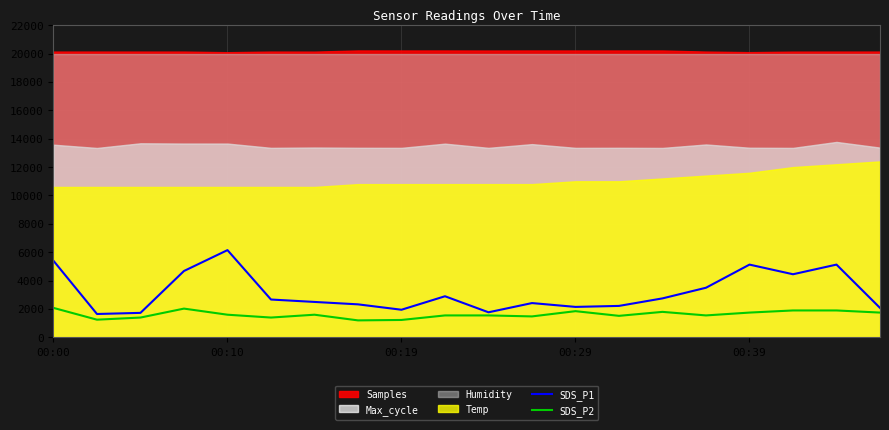

What is the maximum value for SDS_P2?

2080.0